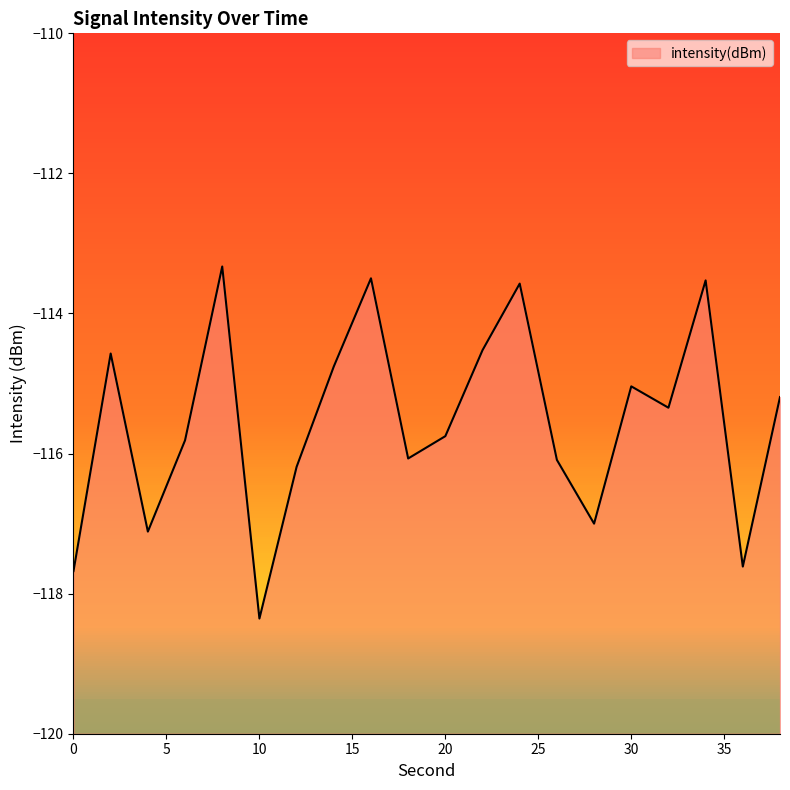

Reading left to right, list all the values displayed in this chart.

-117.7	-114.6	-117.1	-115.8	-113.3	-118.4	-116.2	-114.8	-113.5	-116.1	-115.8	-114.5	-113.6	-116.1	-117.0	-115.0	-115.3	-113.5	-117.6	-115.2